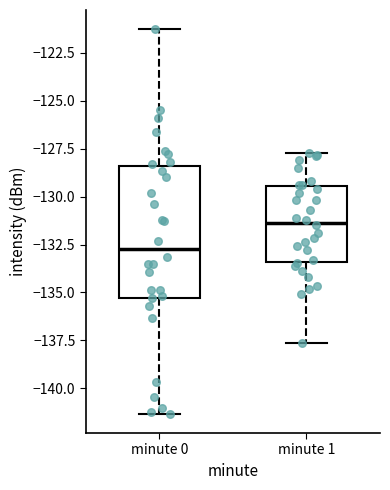

Reading left to right, read every box against the y-axis: the position of its median line, the range the box covers, and the ends of its whiskers. The values are not printed on the chart, so give them approximately, as read against the axis.

minute 0: median -132.5, box -135.5 to -128.5, whiskers -141.5 to -121.5
minute 1: median -131.5, box -133.5 to -129.5, whiskers -137.5 to -127.5